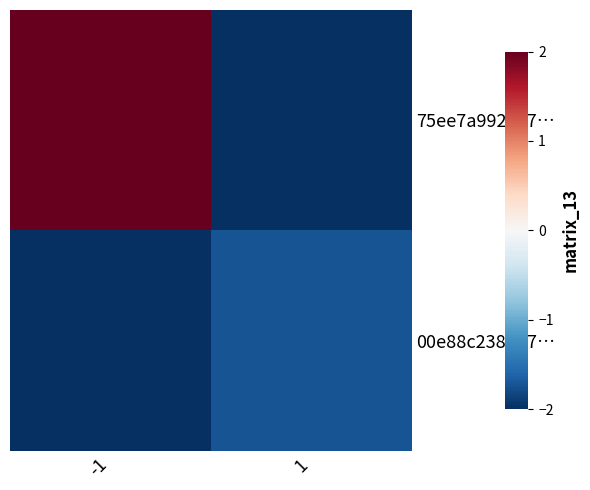

Which series has the largest range (max minus min)?

75ee7a9923a7…